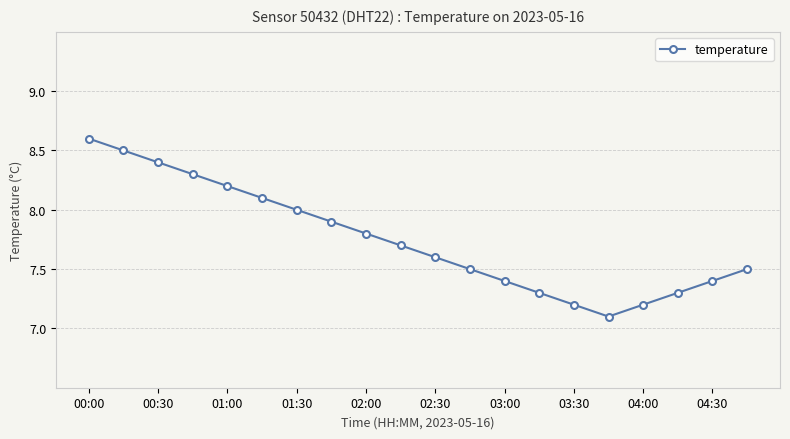

What is the average value?

7.8